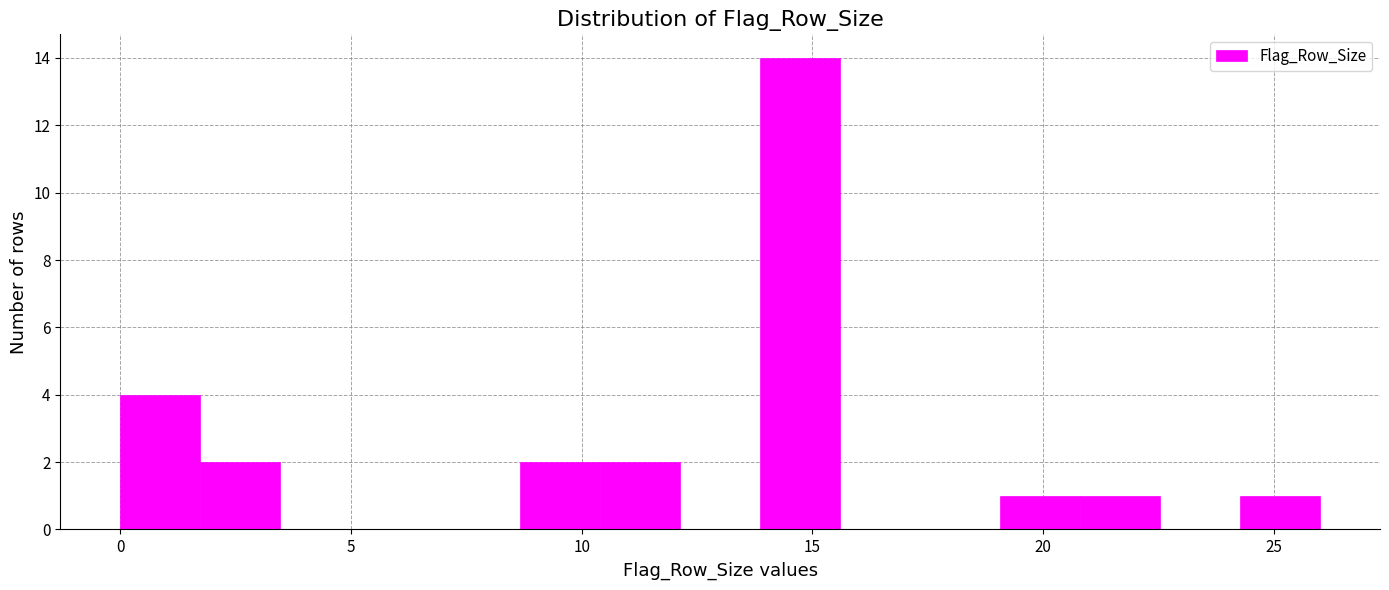

Around what value on the x-axis is the tallest bar? Give the approximate position of its centre, as read against the axis.

14.5